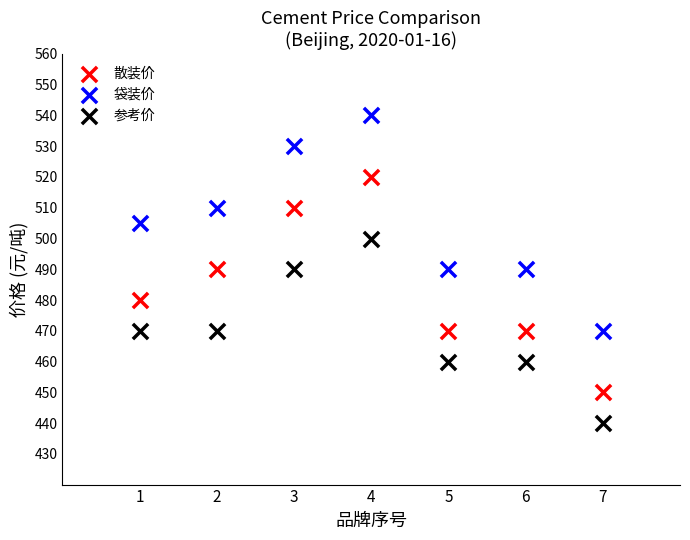

Which series reaches the minimum Y coordinate?

参考价